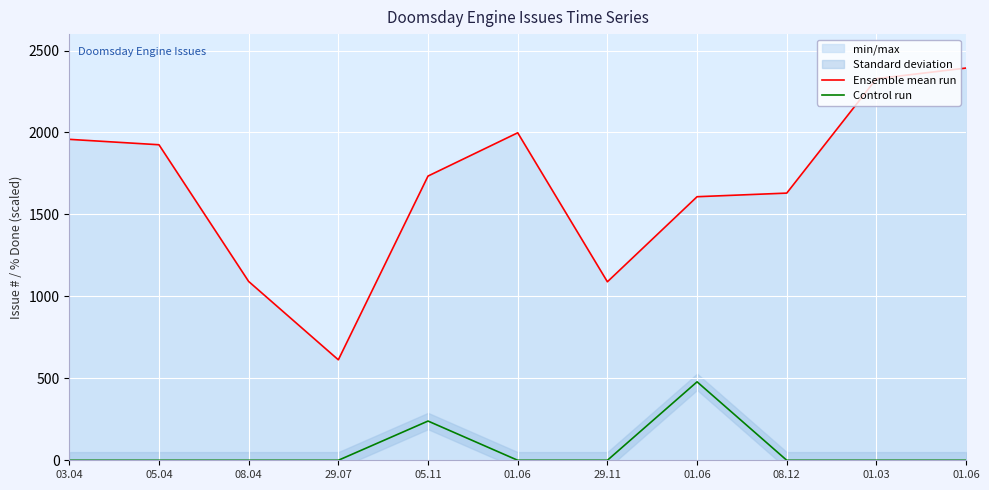

Reading right to left, transcribe all the data shown in this chart.

Ensemble mean run: 2393.0	2328.0	1630.0	1608.0	1089.0	1998.0	1734.0	613.0	1091.0	1925.0	1958.0
Control run: 0.0	0.0	0.0	478.6	0.0	0.0	239.3	0.0	0.0	0.0	0.0